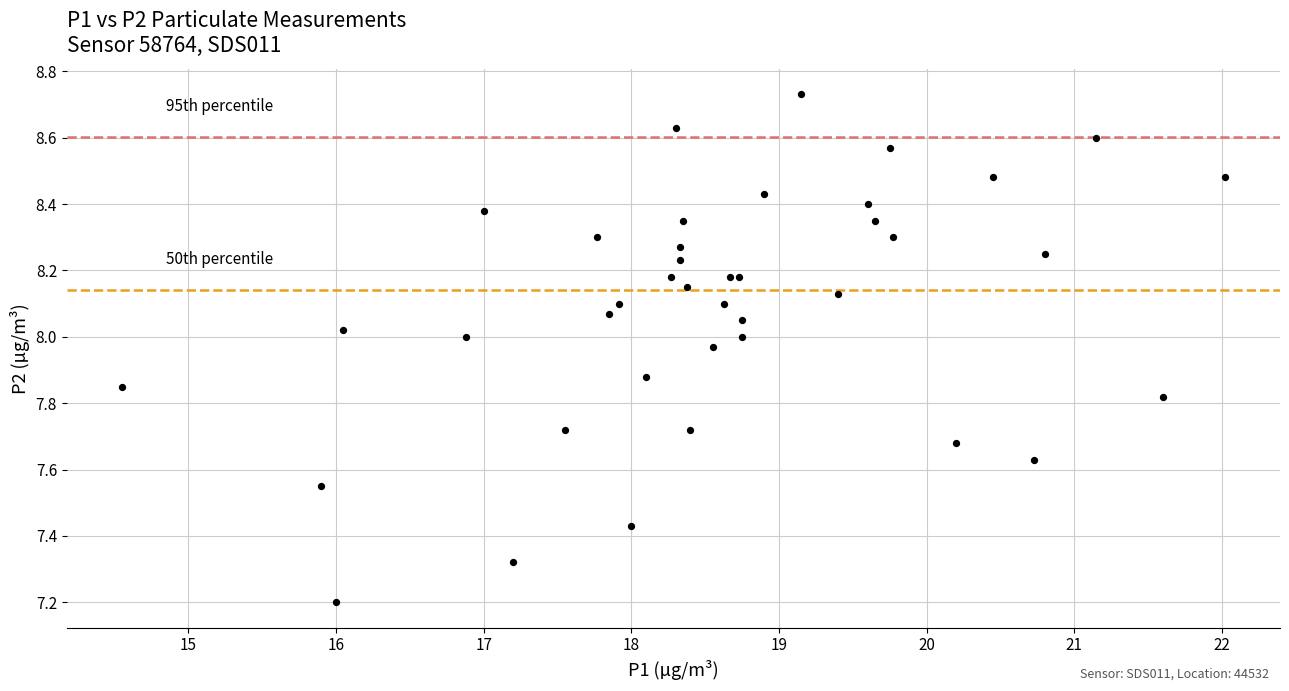

What Y value in the scatter plot is closest to 7?

7.2